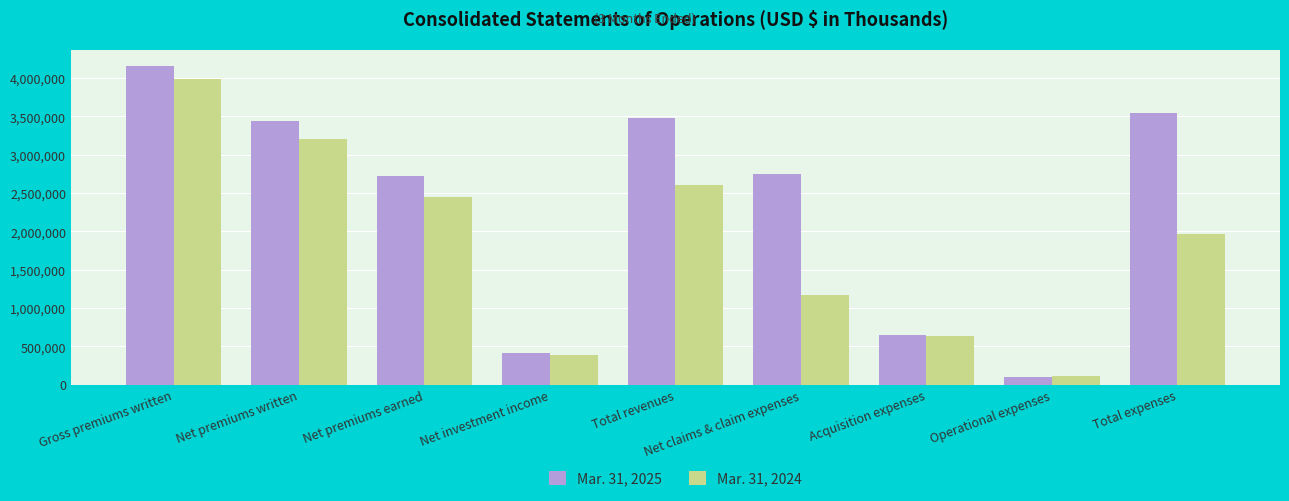

What is the total value across all series at Gross premiums written?

8146187